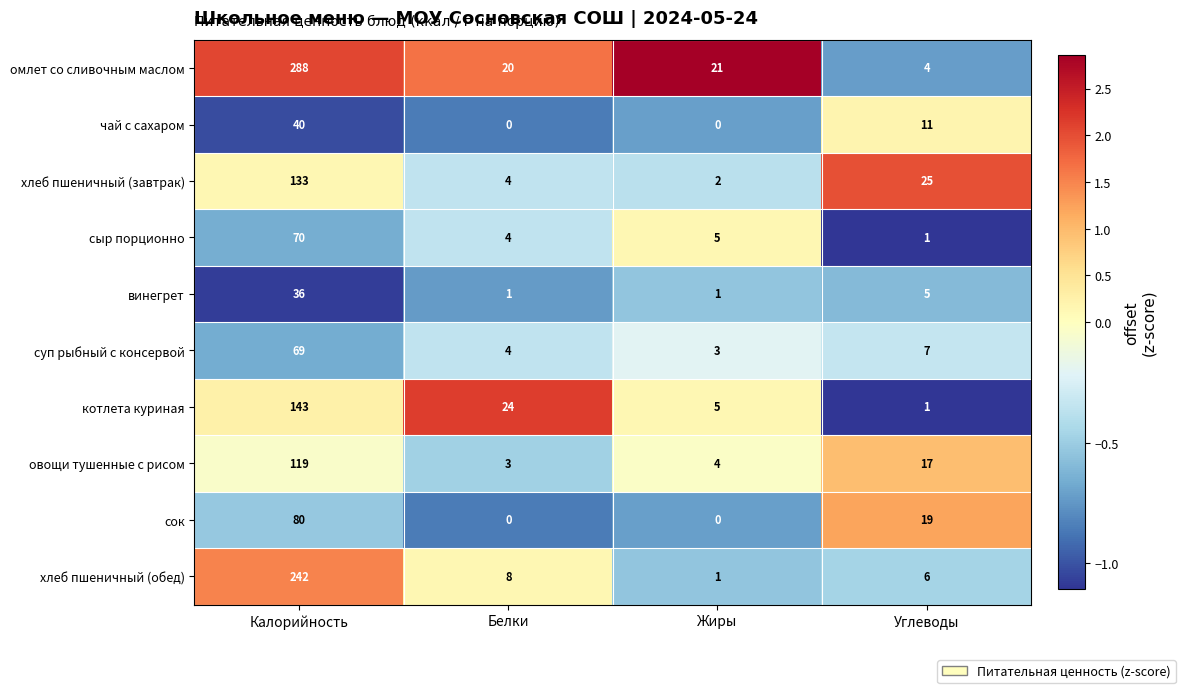

Which category has the highest value in the сыр порционно series?

Калорийность